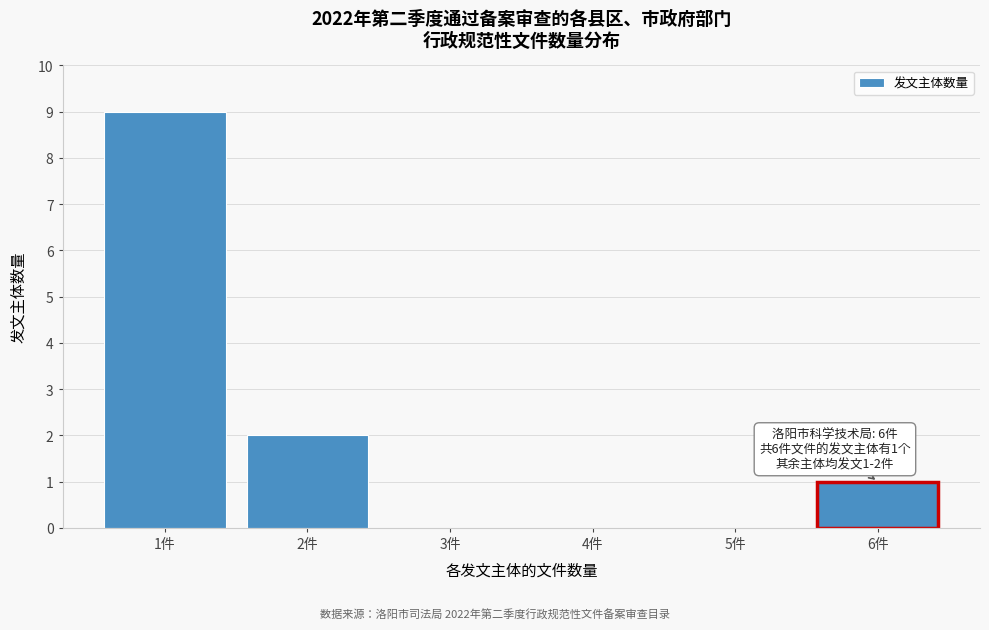

Reading left to right, transcribe all the data shown in this chart.

1件=9	2件=2	3件=0	4件=0	5件=0	6件=1